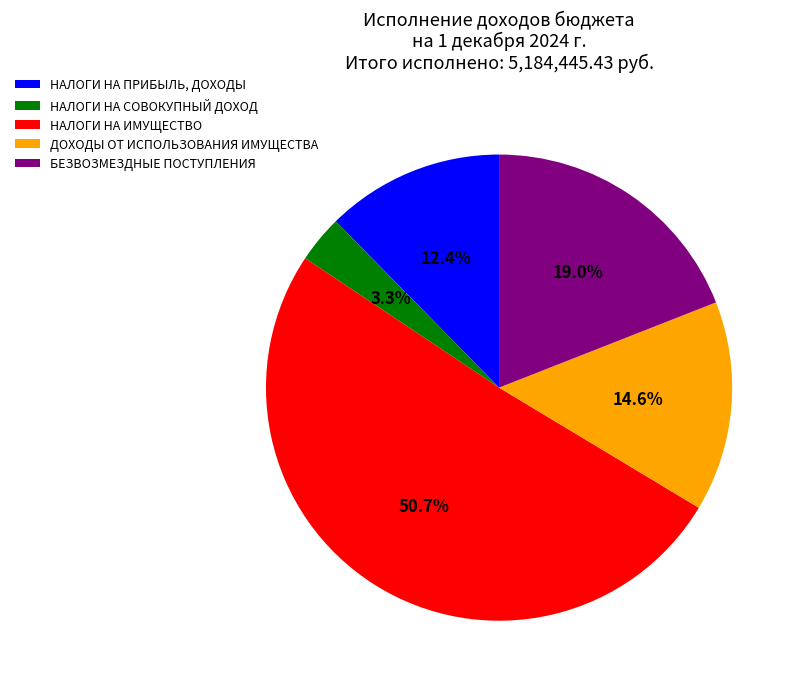

What is the smallest slice in the pie chart?

НАЛОГИ НА СОВОКУПНЫЙ ДОХОД